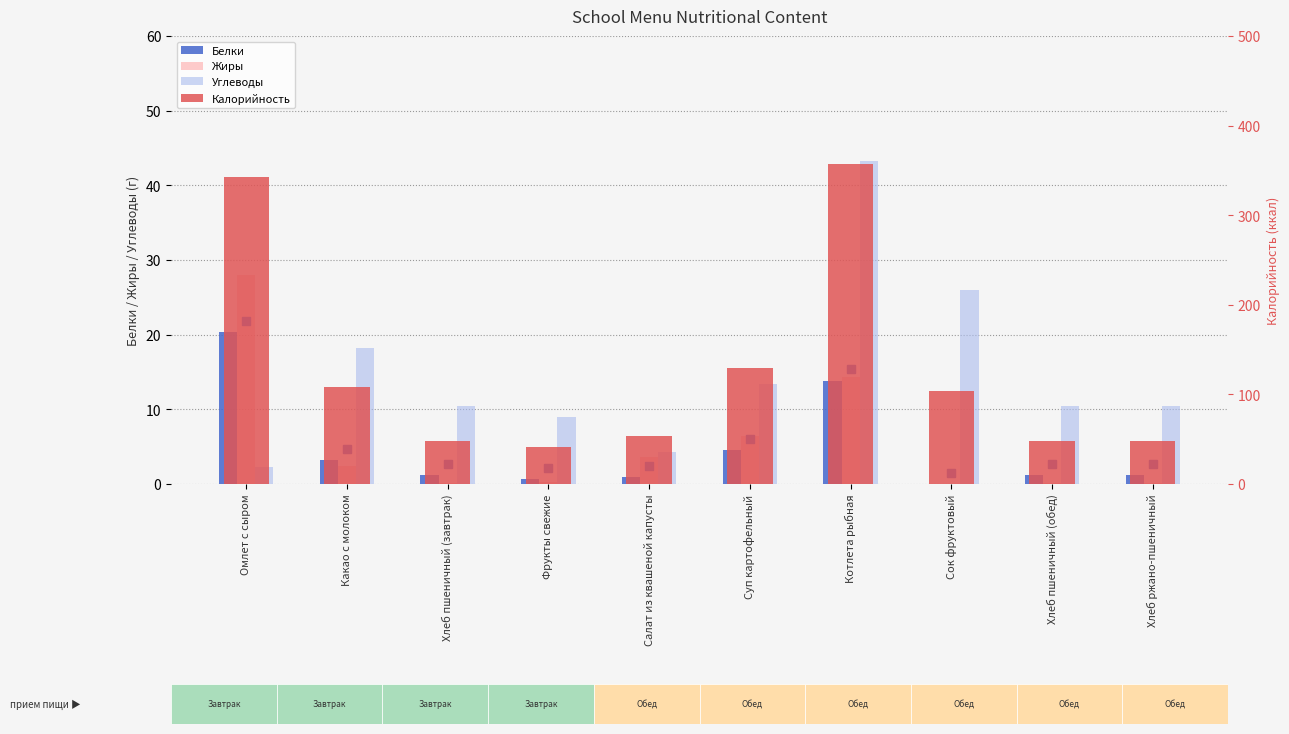

What is the total value across all series at Хлеб пшеничный (завтрак)?

60.0